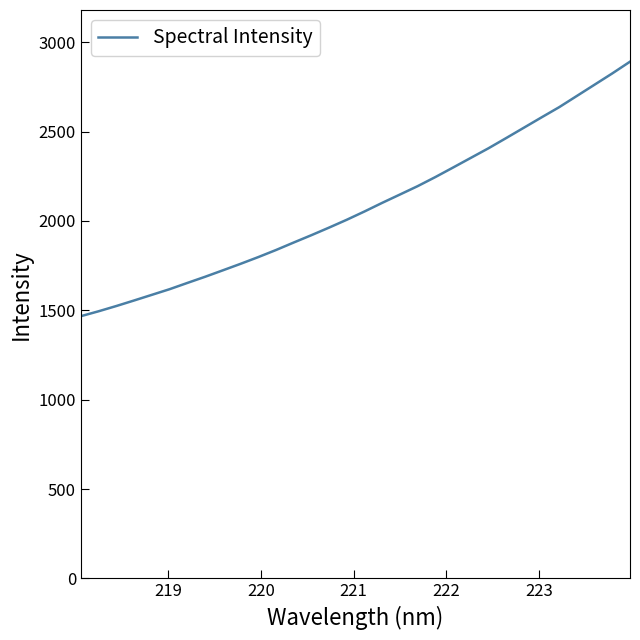

What is the maximum value shown in the chart?

2891.2